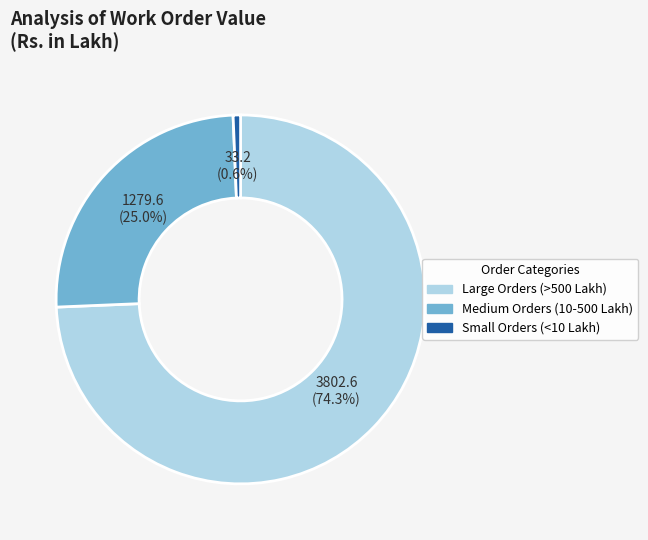

To the nearest percent, what is the difference between the largest and smallest slice percentages?

74%